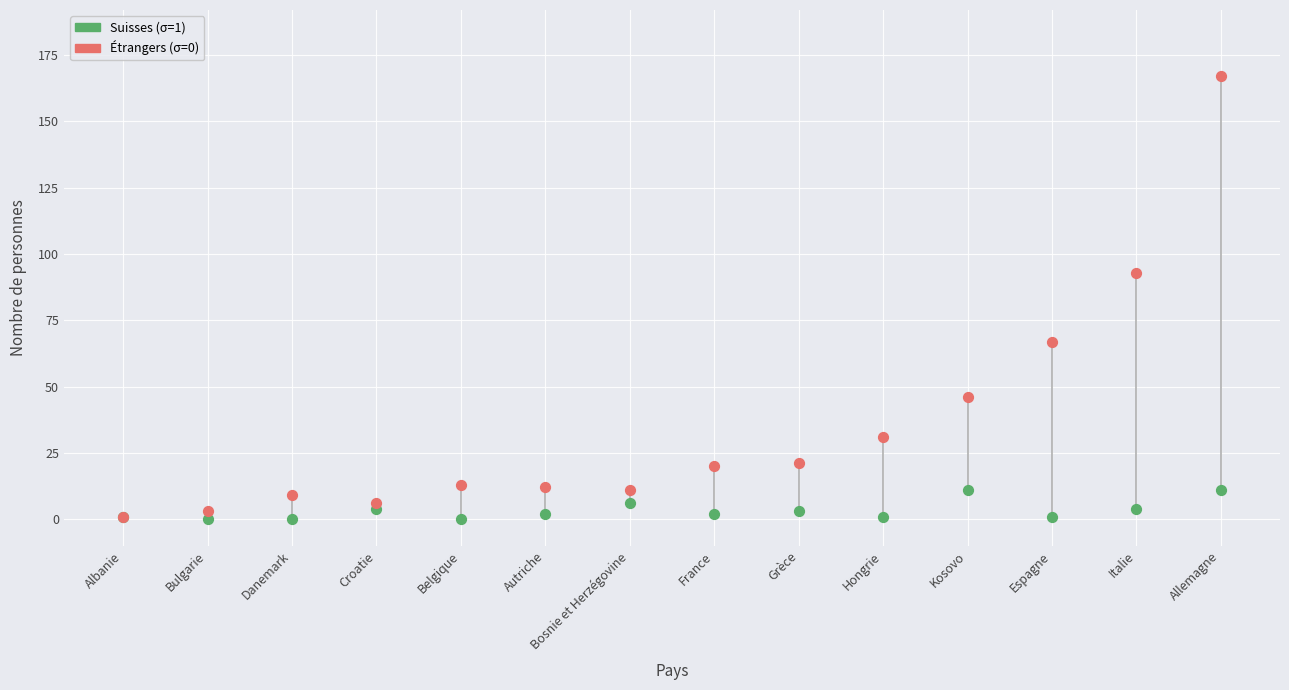

Across all series, what Y value is closest to 83?

93